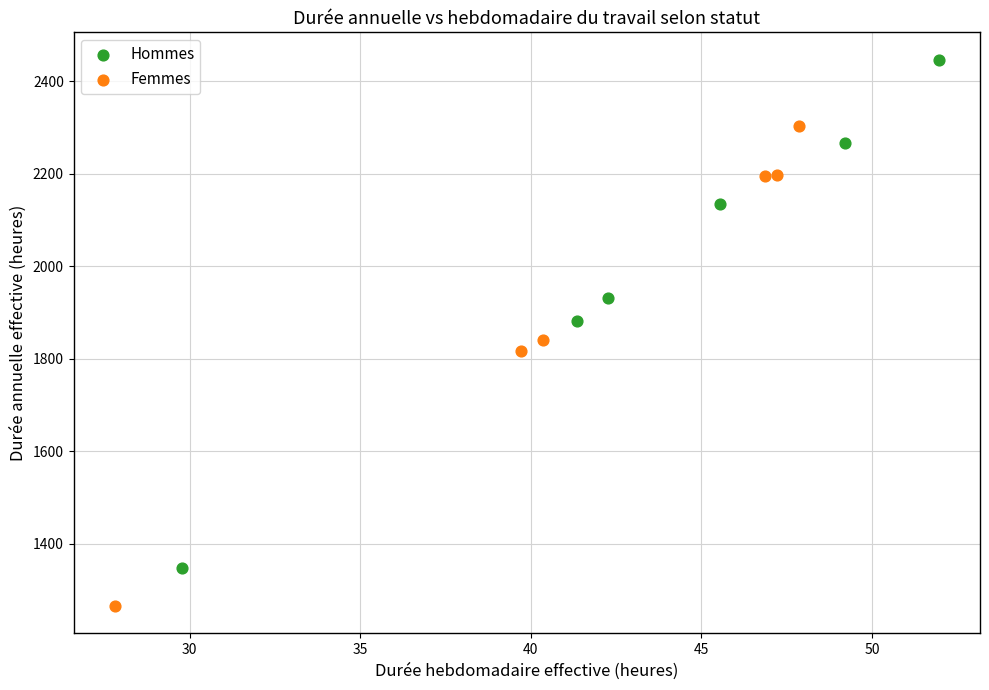

Which series has the largest Y range (max minus min)?

Hommes